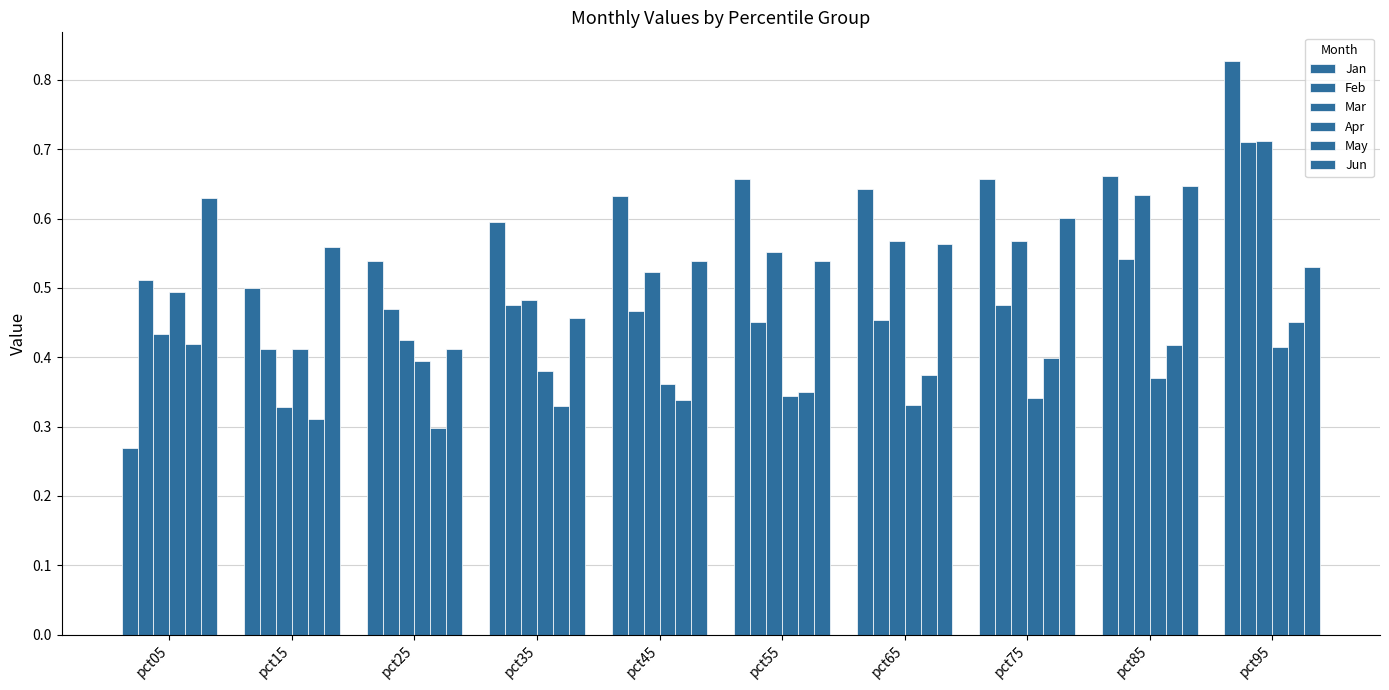

What is the sum of the Jan values at pct75 and pct85?

1.3